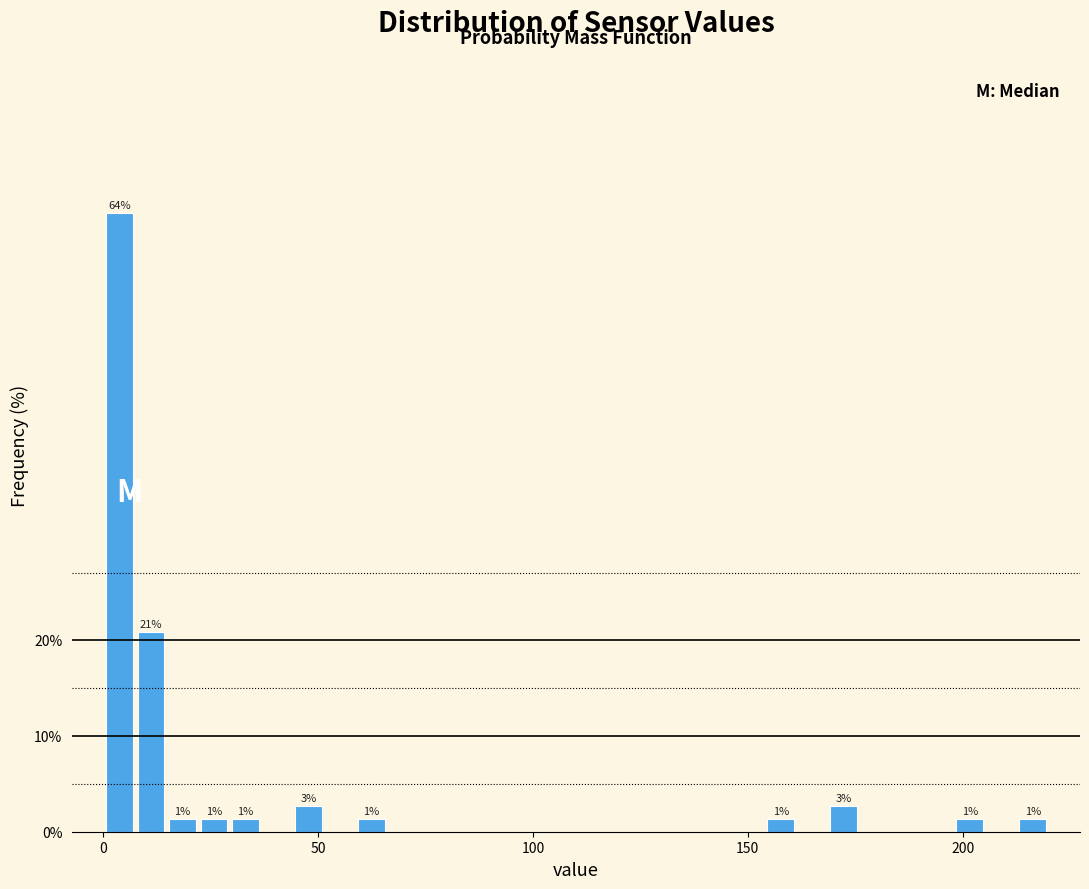

Around what value on the x-axis is the tallest bar? Give the approximate position of its centre, as read against the axis.

5